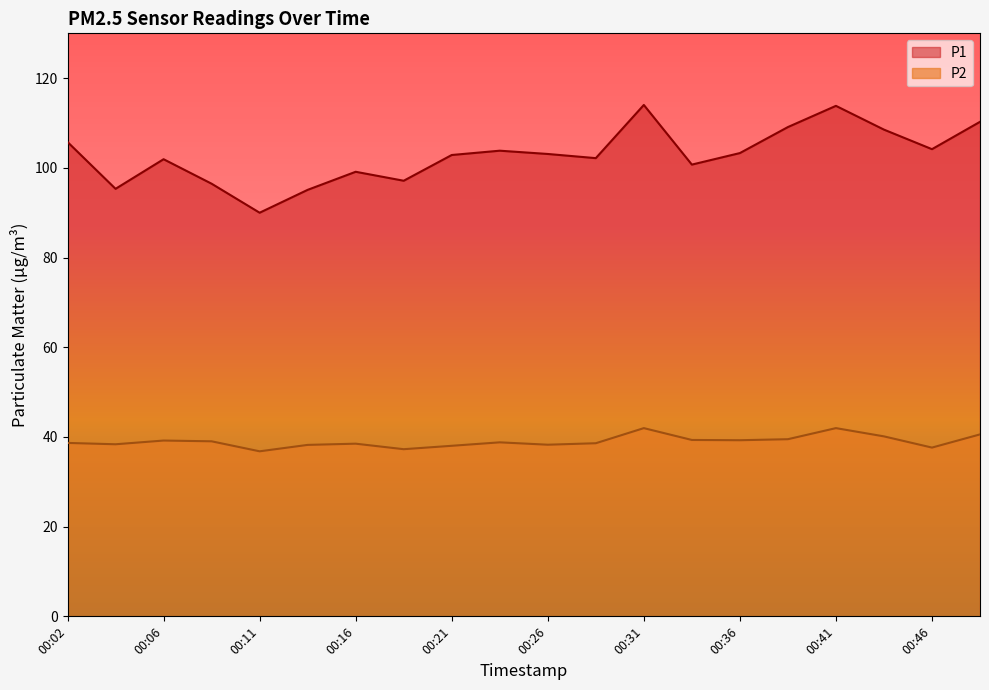

Reading left to right, extract all data points from this chart.

P1: 105.8	95.3	101.9	96.5	90.0	95.1	99.1	97.1	102.9	103.8	103.1	102.2	114.0	100.7	103.3	109.1	113.8	108.5	104.2	110.3
P2: 38.7	38.4	39.2	39.0	36.8	38.2	38.5	37.3	38.0	38.8	38.3	38.6	42.0	39.3	39.3	39.5	42.0	40.1	37.6	40.6